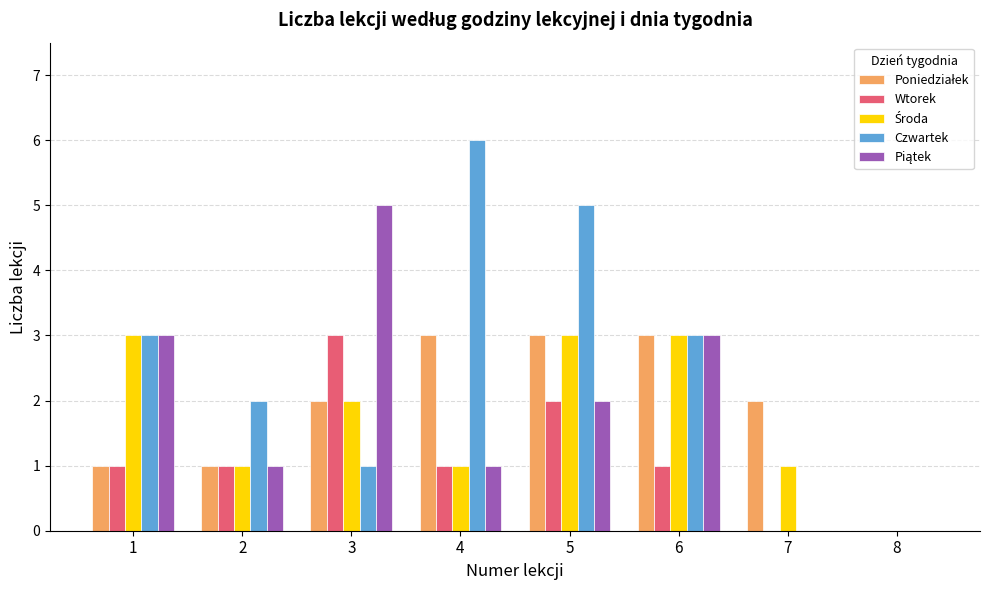

What is the highest value of the Czwartek series?

6